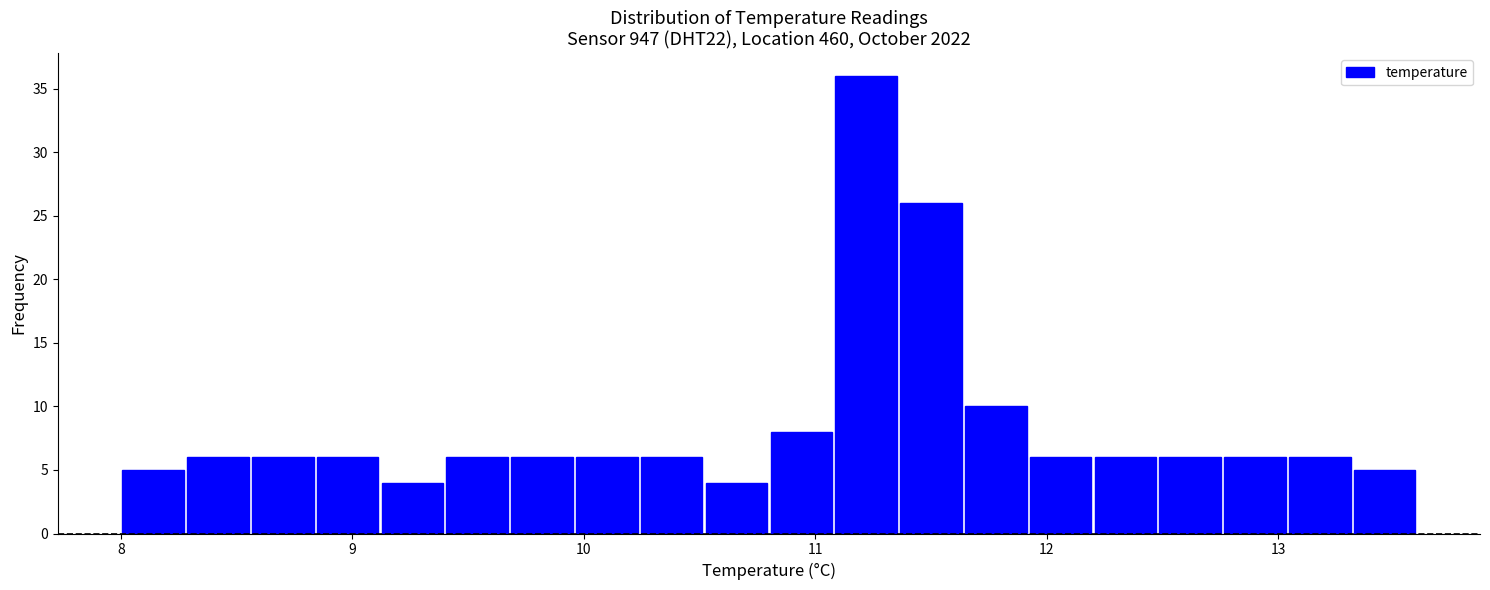

Read against the x-axis, roughly where is the centre of the tallest bar?

11.2